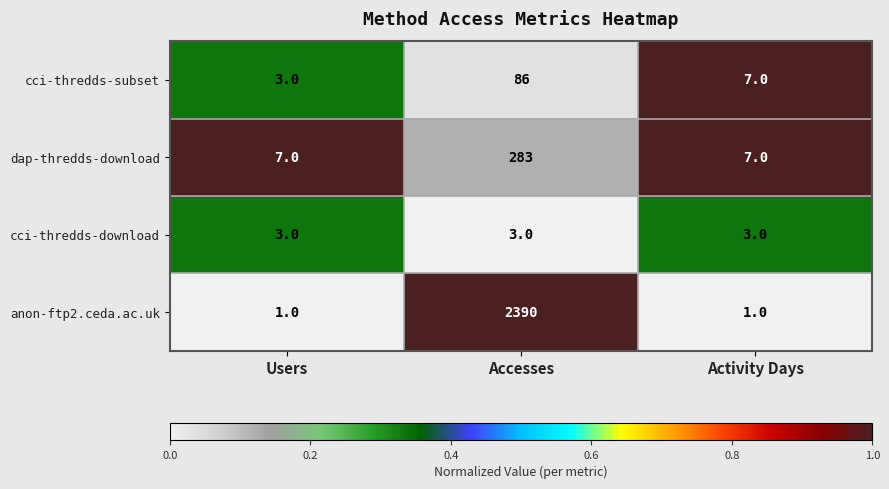

Which series has the largest range (max minus min)?

anon-ftp2.ceda.ac.uk